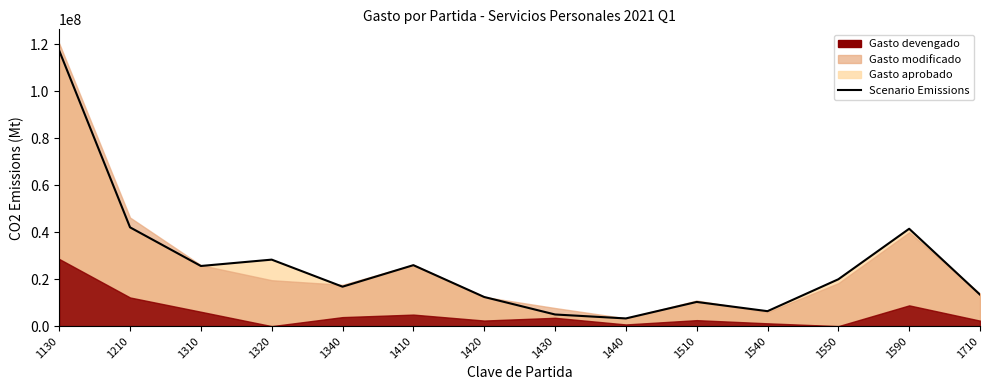

At which category does the chart reach its peak across all series?

1130